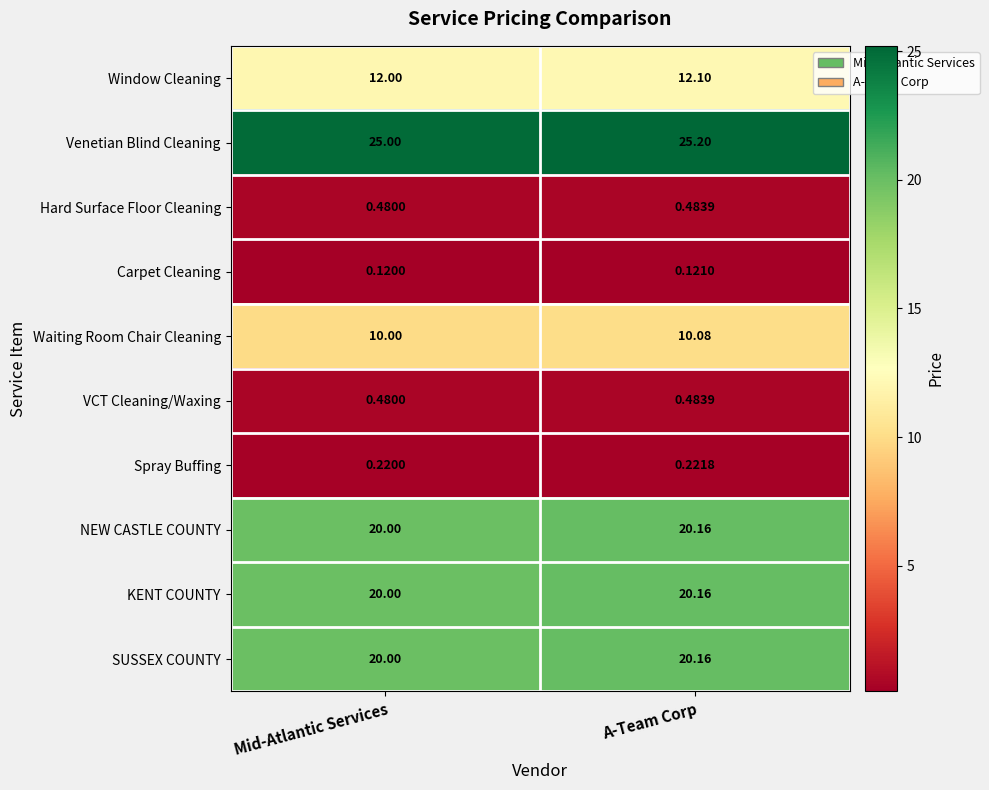

List the labels in order of Venetian Blind Cleaning value, largest first.

A-Team Corp, Mid-Atlantic Services